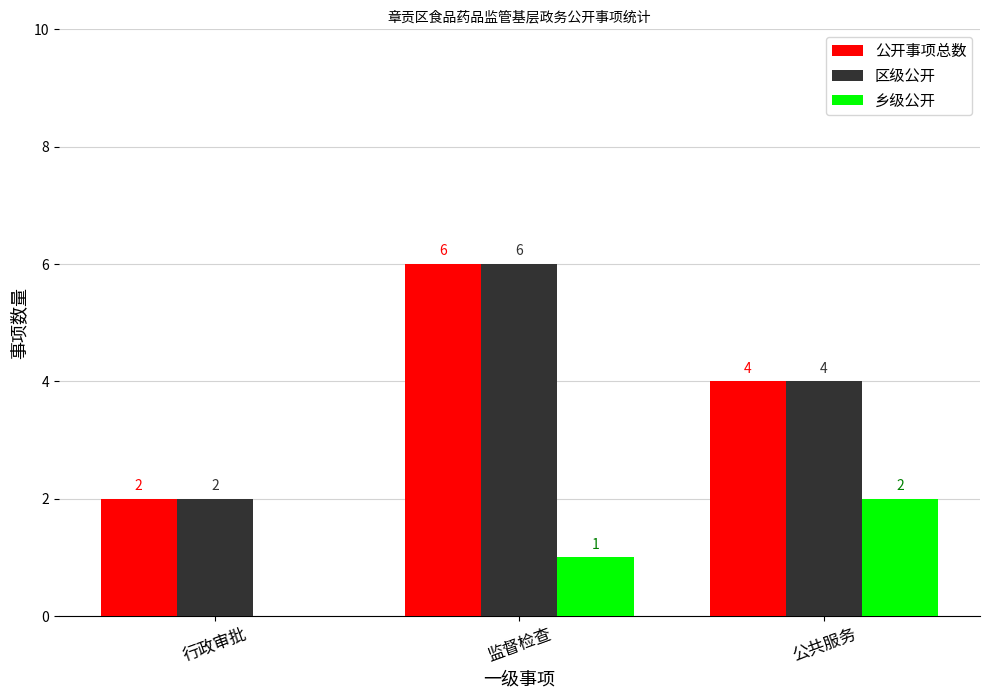

Where does the 公开事项总数 series first go above 4?

监督检查